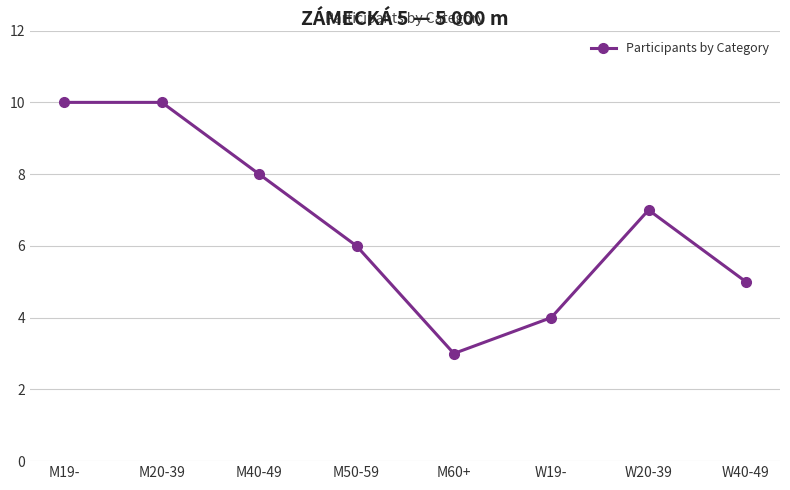

What is the value of the 8th point from the left?

5